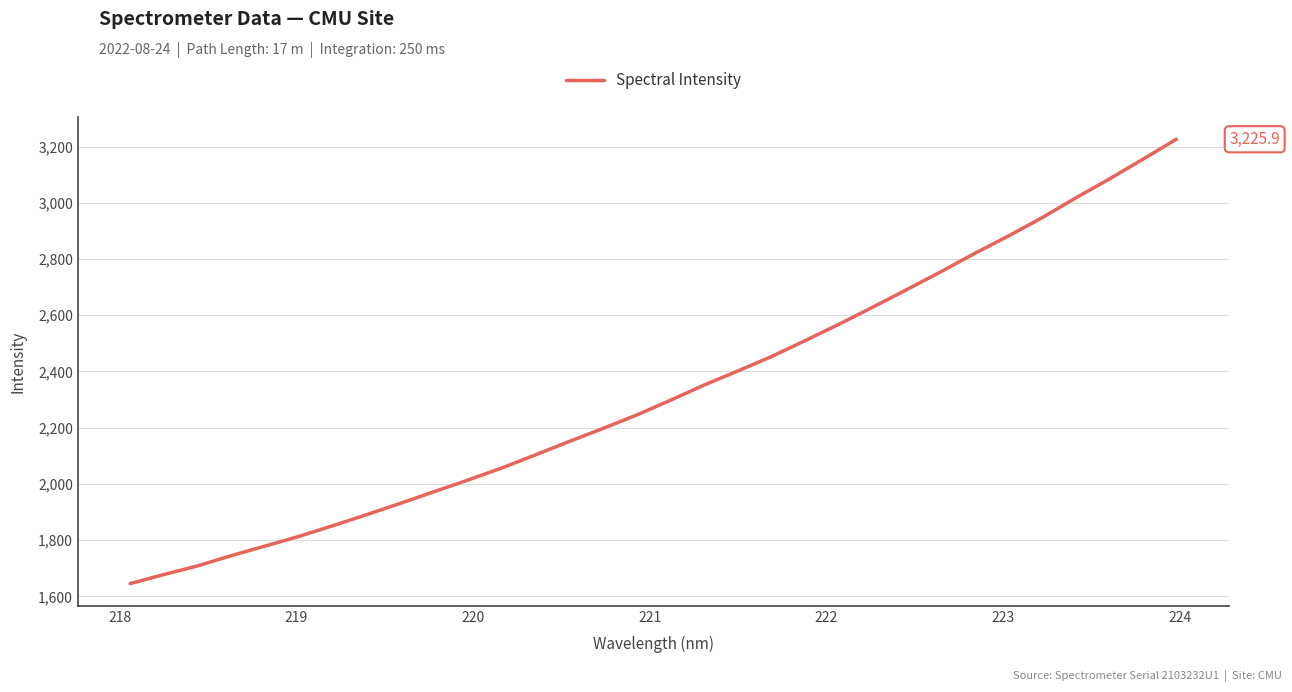

What is the smallest value displayed?

1645.5